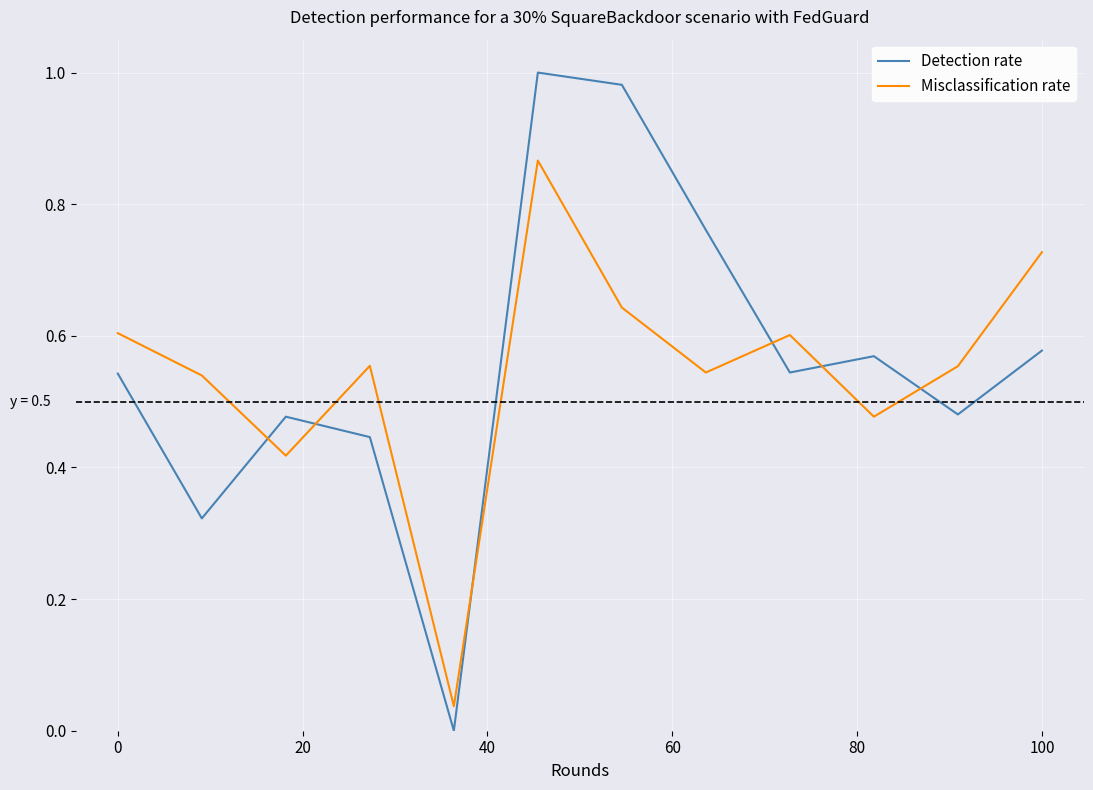

List the series in order of their peak value, lowest first.

Misclassification rate, Detection rate